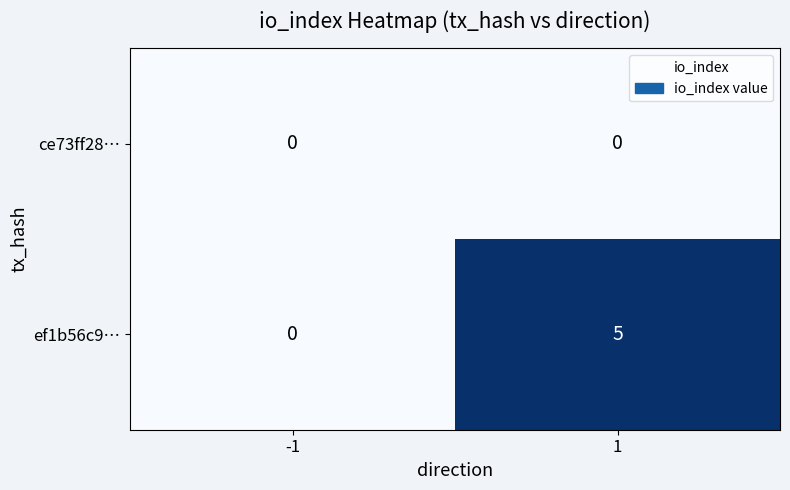

Which series has the widest spread of values?

ef1b56c9…